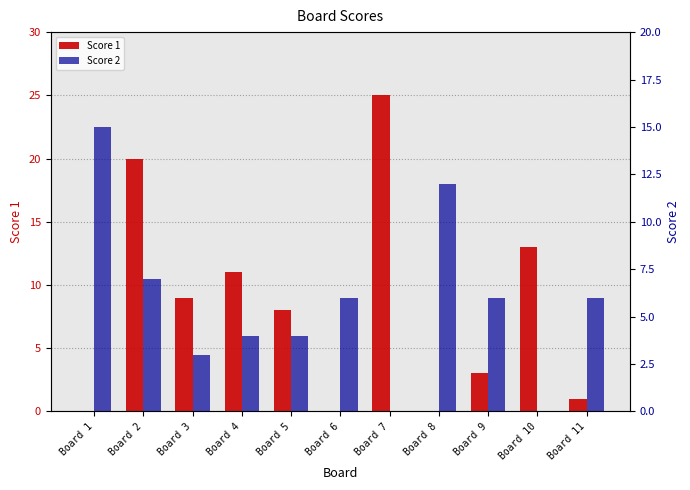

What are all the series names shown in the legend?

Score 1, Score 2